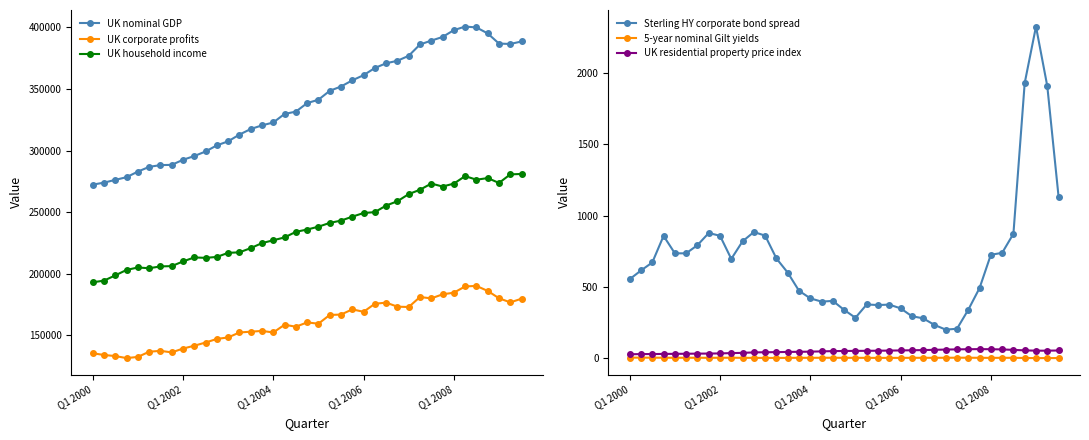

What is the lowest value of the UK corporate profits series?

131393